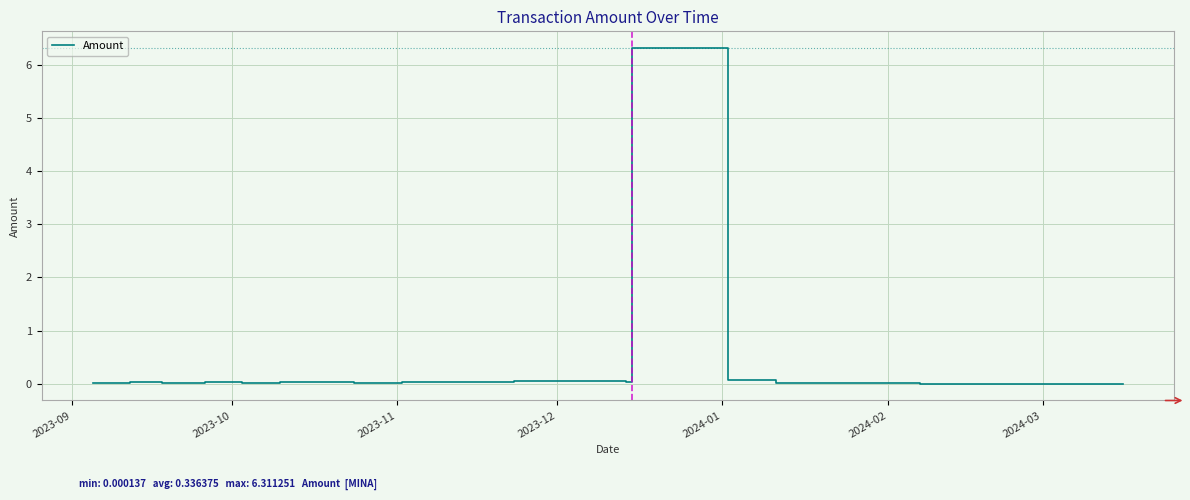

True or false: the data has more than 1 interior local peaks.

True